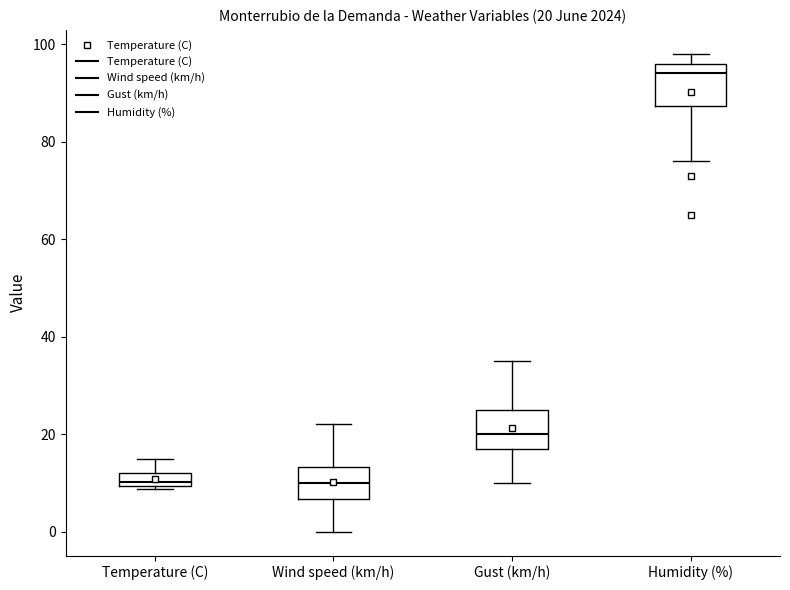

Which box's median line is the highest?

Humidity (%)